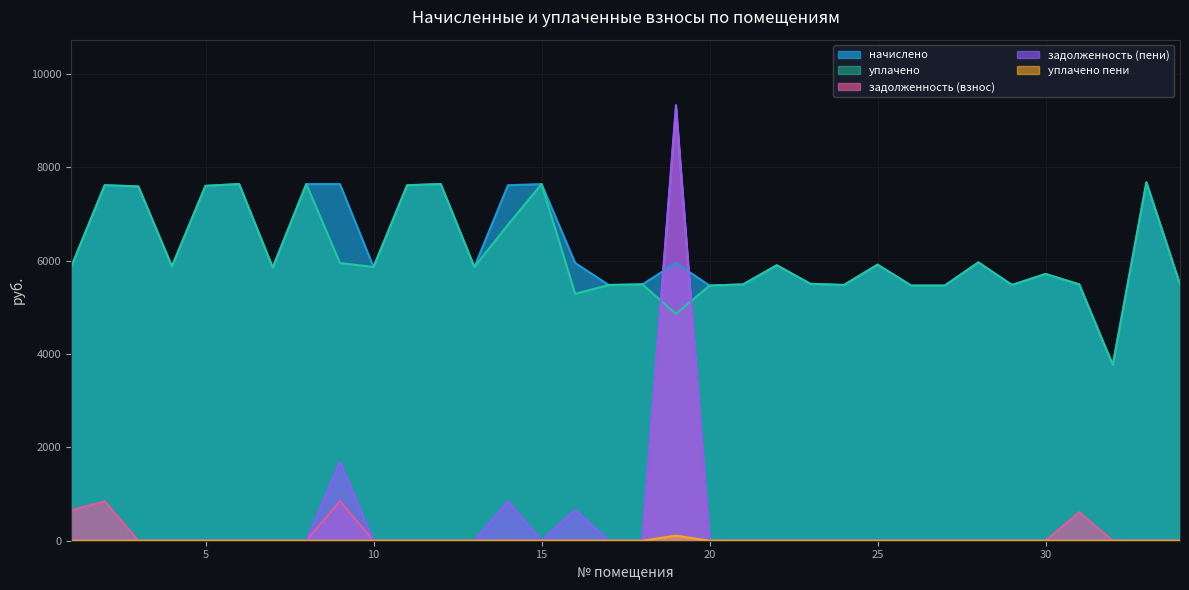

How many values in the уплачено пени series exceed 0?

2